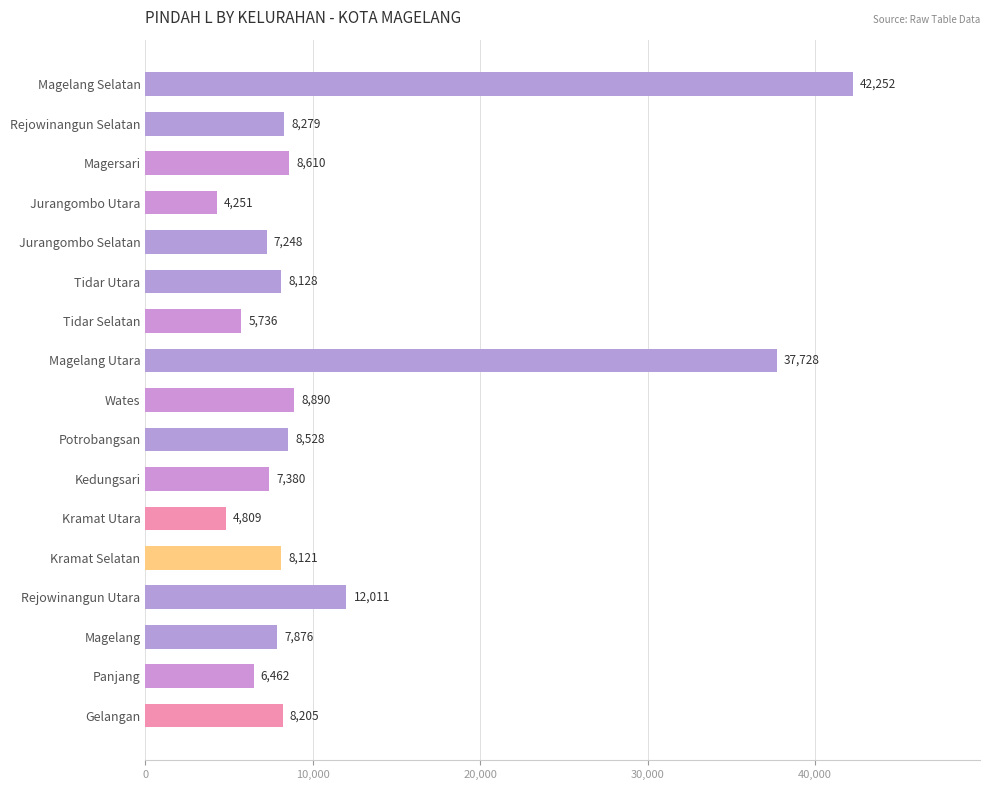

What is the difference between the maximum and minimum values?

38001